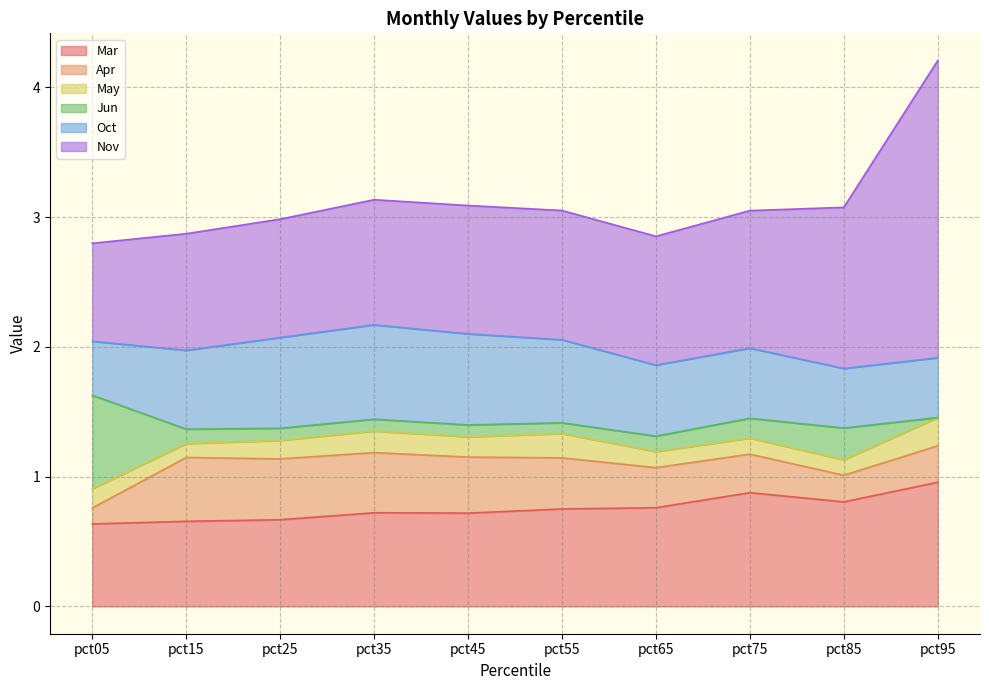

How many lines are shown in the chart?

6